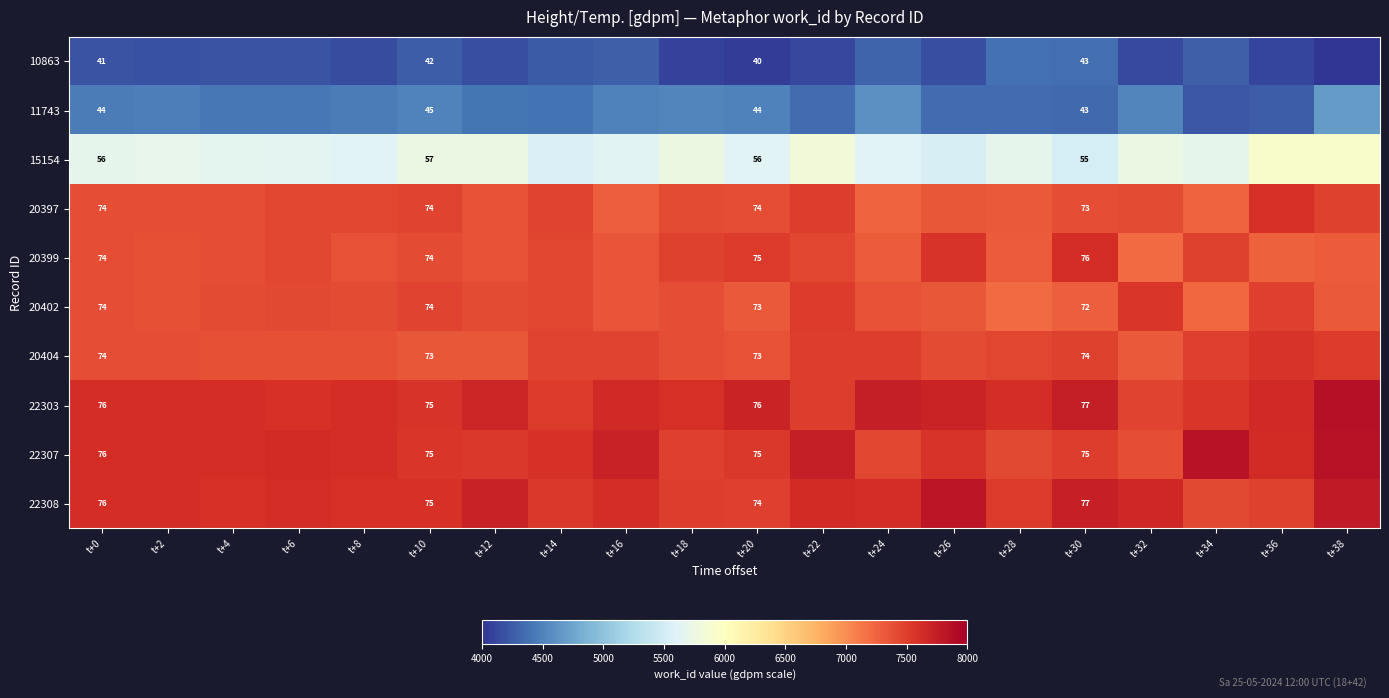

What is the difference between the highest and lowest values at t+14?

3342.1